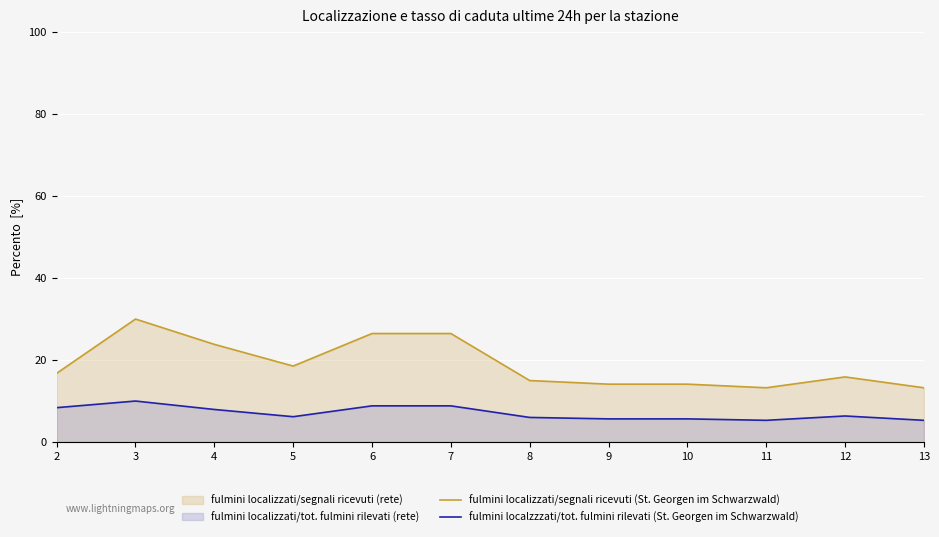

True or false: fulmini localzzzati/tot. fulmini rilevati (St. Georgen im Schwarzwald) and fulmini localizzati/segnali ricevuti (St. Georgen im Schwarzwald) intersect in this chart.

False